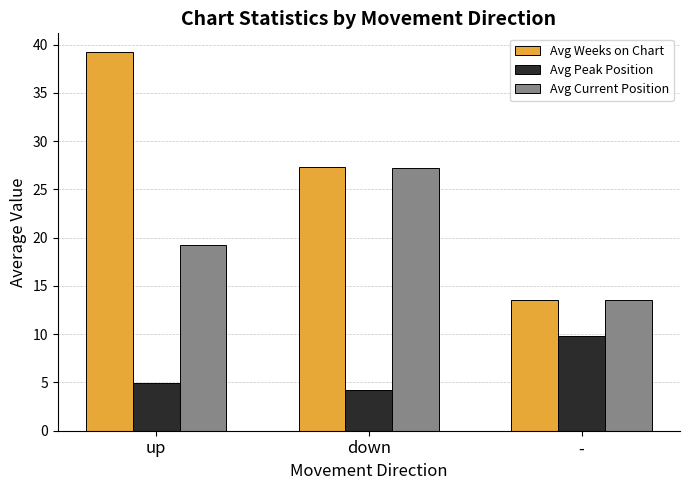

How many distinct data groups are displayed?

3